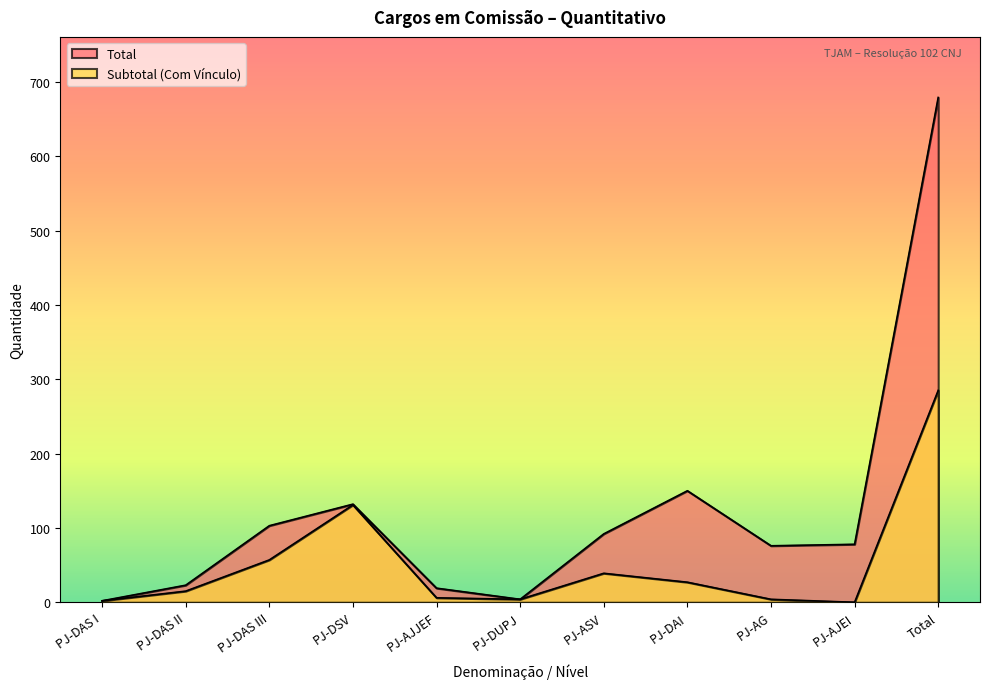

Where does the Subtotal (Com Vínculo) series first go above 15?

PJ-DAS III